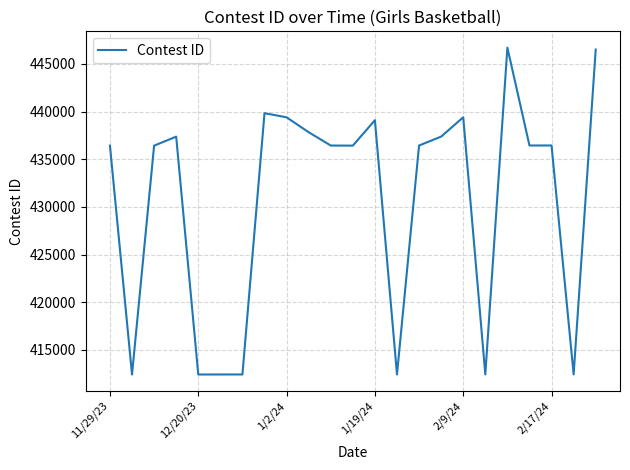

Is this an area chart (filled region under the line)?

No